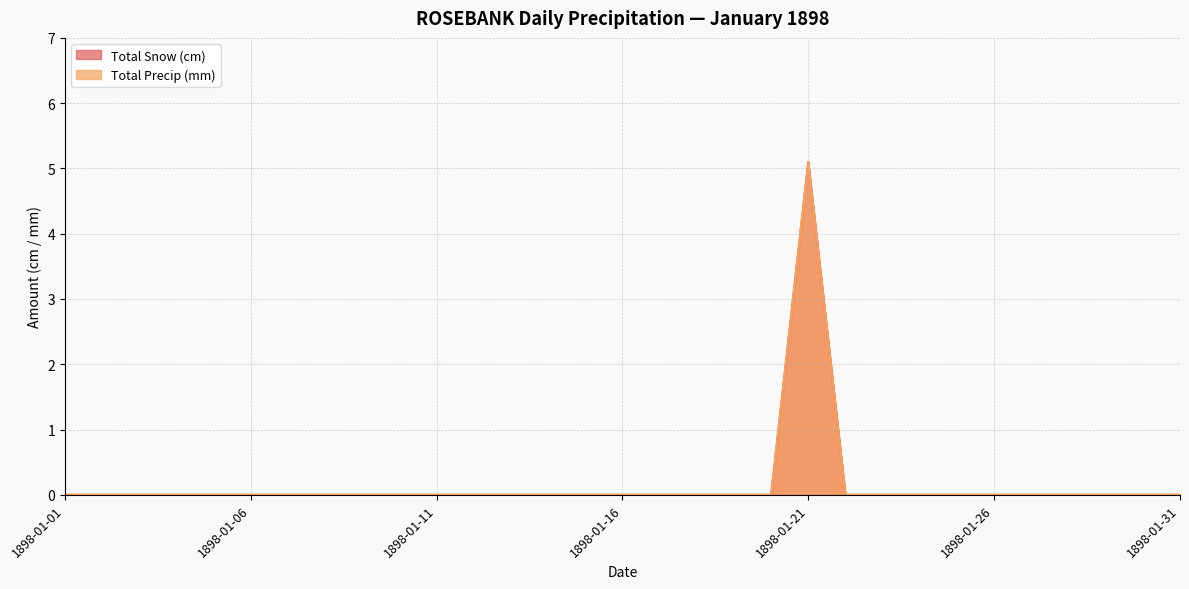

Does the chart have visible grid lines?

Yes